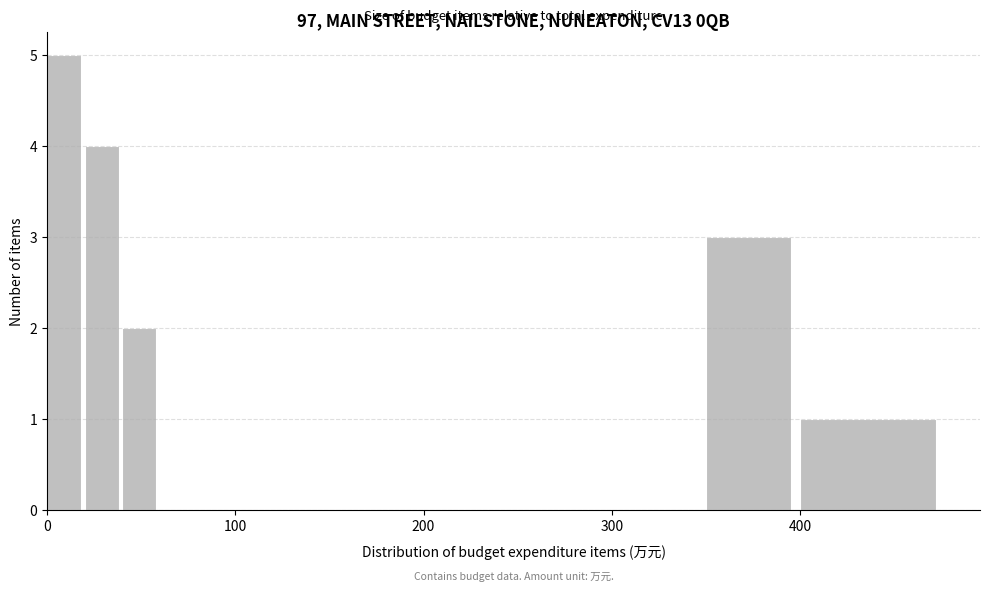

Read against the x-axis, roughly where is the centre of the tallest bar?

10